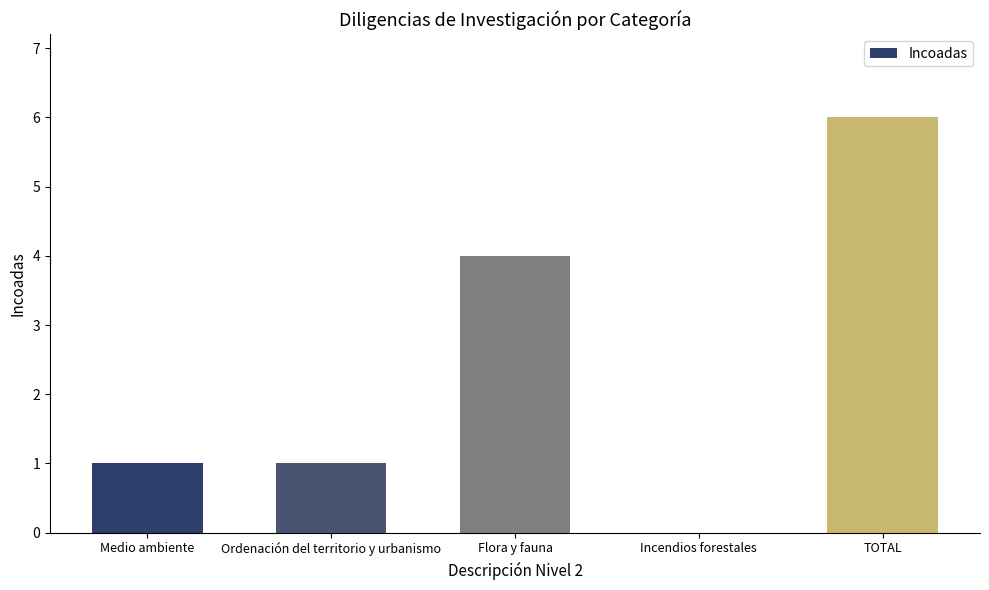

What is the maximum value shown in the chart?

6